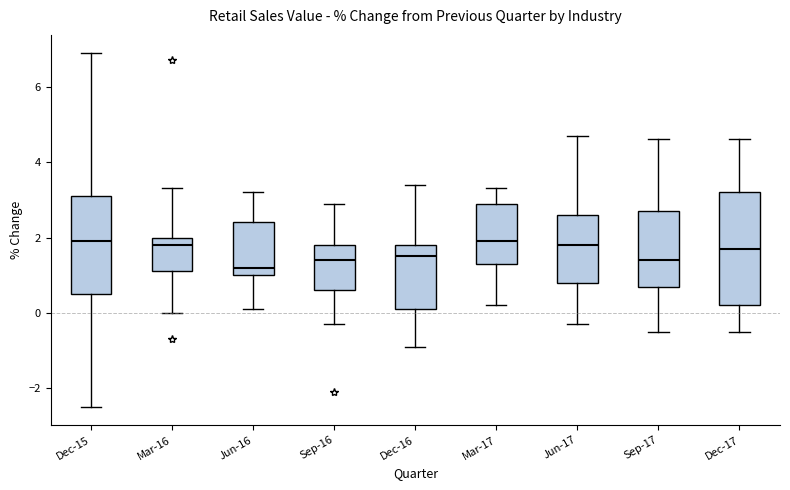

Where does the lower whisker of the box for Jun-17 end on the y-axis? The values are not printed on the chart, so give them approximately, as read against the axis.

-0.2